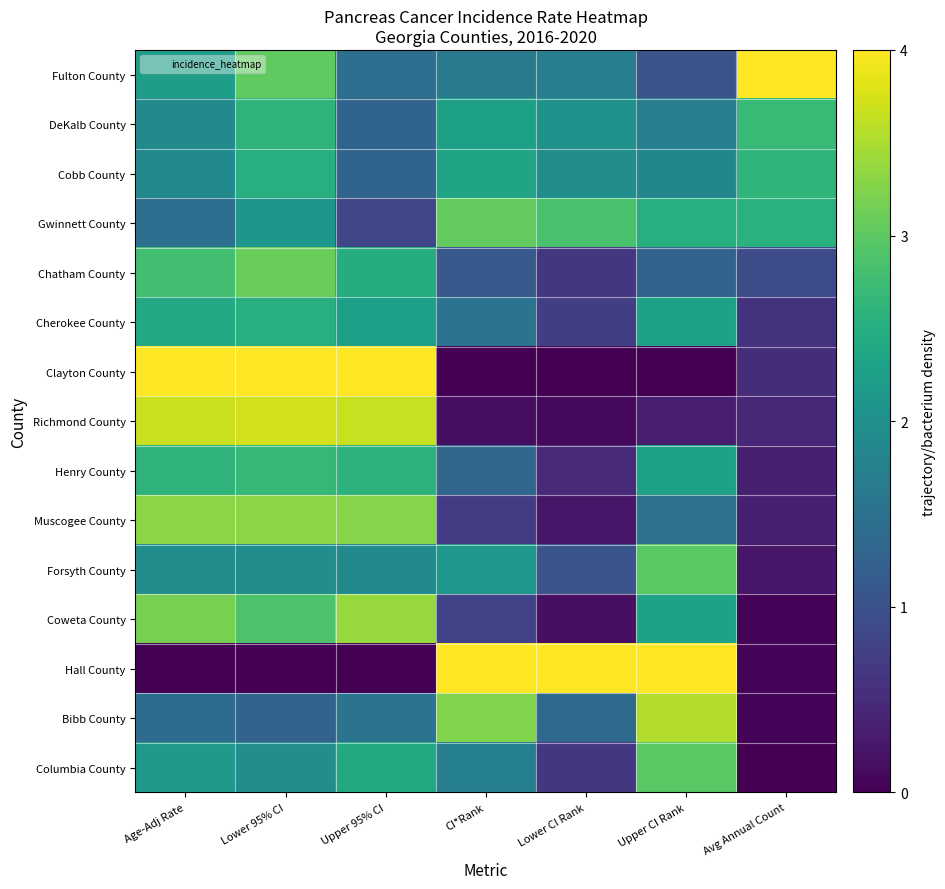

Reading left to right, transcribe all the data shown in this chart.

Fulton County: Age-Adj Rate=2.2	Lower 95% CI=3.0	Upper 95% CI=1.5	CI*Rank=1.7	Lower CI Rank=1.7	Upper CI Rank=1.0	Avg Annual Count=4.0
DeKalb County: Age-Adj Rate=1.9	Lower 95% CI=2.6	Upper 95% CI=1.3	CI*Rank=2.3	Lower CI Rank=2.0	Upper CI Rank=1.7	Avg Annual Count=2.7
Cobb County: Age-Adj Rate=1.9	Lower 95% CI=2.5	Upper 95% CI=1.3	CI*Rank=2.3	Lower CI Rank=2.0	Upper CI Rank=1.8	Avg Annual Count=2.6
Gwinnett County: Age-Adj Rate=1.5	Lower 95% CI=2.1	Upper 95% CI=0.8	CI*Rank=3.0	Lower CI Rank=2.9	Upper CI Rank=2.5	Avg Annual Count=2.6
Chatham County: Age-Adj Rate=2.8	Lower 95% CI=3.1	Upper 95% CI=2.5	CI*Rank=1.1	Lower CI Rank=0.7	Upper CI Rank=1.3	Avg Annual Count=0.9
Cherokee County: Age-Adj Rate=2.4	Lower 95% CI=2.5	Upper 95% CI=2.3	CI*Rank=1.5	Lower CI Rank=0.7	Upper CI Rank=2.3	Avg Annual Count=0.6
Clayton County: Age-Adj Rate=4.0	Lower 95% CI=4.0	Upper 95% CI=4.0	CI*Rank=0.0	Lower CI Rank=0.0	Upper CI Rank=0.0	Avg Annual Count=0.5
Richmond County: Age-Adj Rate=3.7	Lower 95% CI=3.7	Upper 95% CI=3.7	CI*Rank=0.2	Lower CI Rank=0.1	Upper CI Rank=0.3	Avg Annual Count=0.4
Henry County: Age-Adj Rate=2.6	Lower 95% CI=2.7	Upper 95% CI=2.6	CI*Rank=1.3	Lower CI Rank=0.5	Upper CI Rank=2.3	Avg Annual Count=0.3
Muscogee County: Age-Adj Rate=3.3	Lower 95% CI=3.3	Upper 95% CI=3.3	CI*Rank=0.7	Lower CI Rank=0.2	Upper CI Rank=1.5	Avg Annual Count=0.3
Forsyth County: Age-Adj Rate=2.0	Lower 95% CI=2.0	Upper 95% CI=1.9	CI*Rank=2.1	Lower CI Rank=1.1	Upper CI Rank=3.0	Avg Annual Count=0.2
Coweta County: Age-Adj Rate=3.2	Lower 95% CI=2.9	Upper 95% CI=3.4	CI*Rank=0.8	Lower CI Rank=0.2	Upper CI Rank=2.3	Avg Annual Count=0.0
Hall County: Age-Adj Rate=0.0	Lower 95% CI=0.0	Upper 95% CI=0.0	CI*Rank=4.0	Lower CI Rank=4.0	Upper CI Rank=4.0	Avg Annual Count=0.0
Bibb County: Age-Adj Rate=1.4	Lower 95% CI=1.3	Upper 95% CI=1.5	CI*Rank=3.2	Lower CI Rank=1.4	Upper CI Rank=3.5	Avg Annual Count=0.0
Columbia County: Age-Adj Rate=2.2	Lower 95% CI=2.0	Upper 95% CI=2.4	CI*Rank=1.7	Lower CI Rank=0.7	Upper CI Rank=3.0	Avg Annual Count=0.0